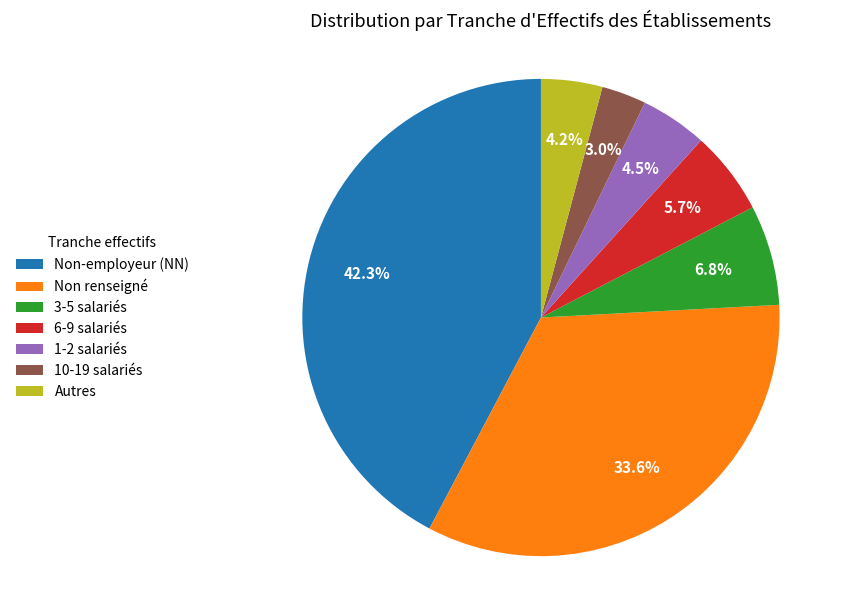

What is the ratio of the value at 3-5 salariés to the value at 1-2 salariés?

1.5